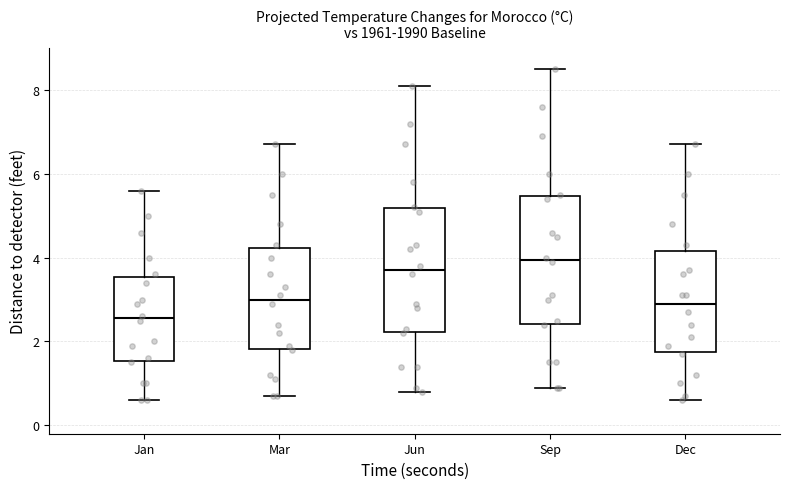

Reading left to right, transcribe this box plot: for each box, give where its median line is, the range the box spans, and where its two whiskers end, as read against the y-axis. The values are not printed on the chart, so give them approximately, as read against the axis.

Jan: median 2.6, box 1.6 to 3.6, whiskers 0.6 to 5.6
Mar: median 3.0, box 1.8 to 4.2, whiskers 0.8 to 6.8
Jun: median 3.8, box 2.2 to 5.2, whiskers 0.8 to 8.2
Sep: median 4.0, box 2.4 to 5.4, whiskers 1.0 to 8.6
Dec: median 3.0, box 1.8 to 4.2, whiskers 0.6 to 6.8